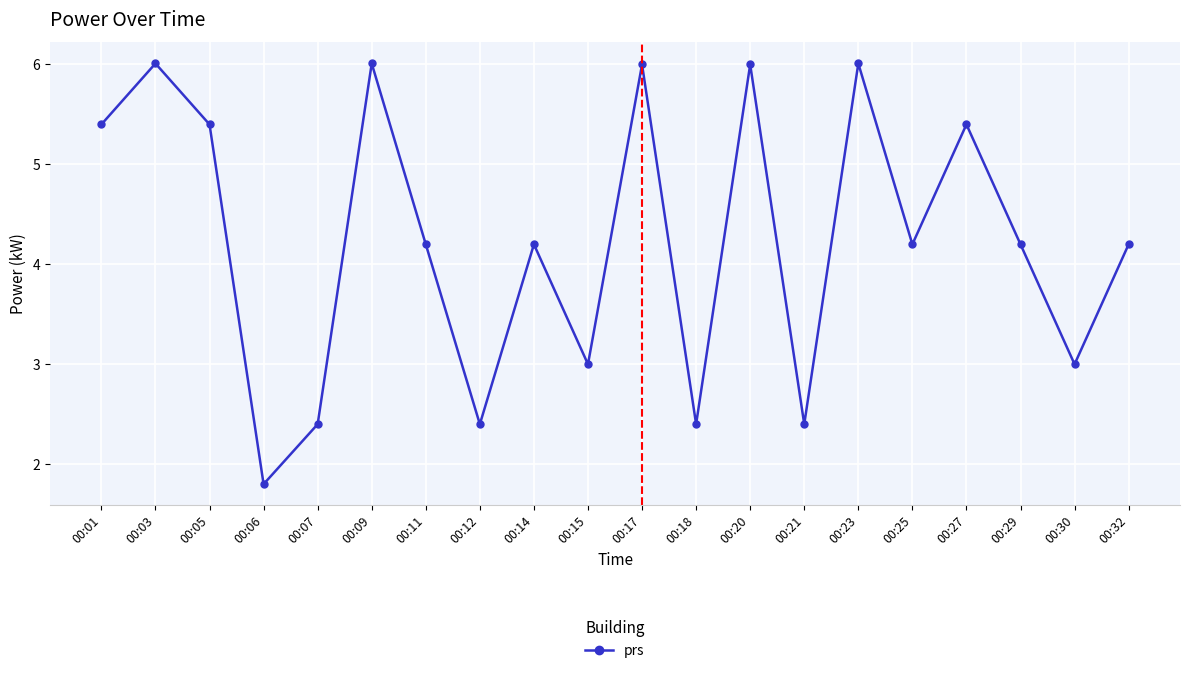

True or false: the data shows 6.0 at 00:20.

True